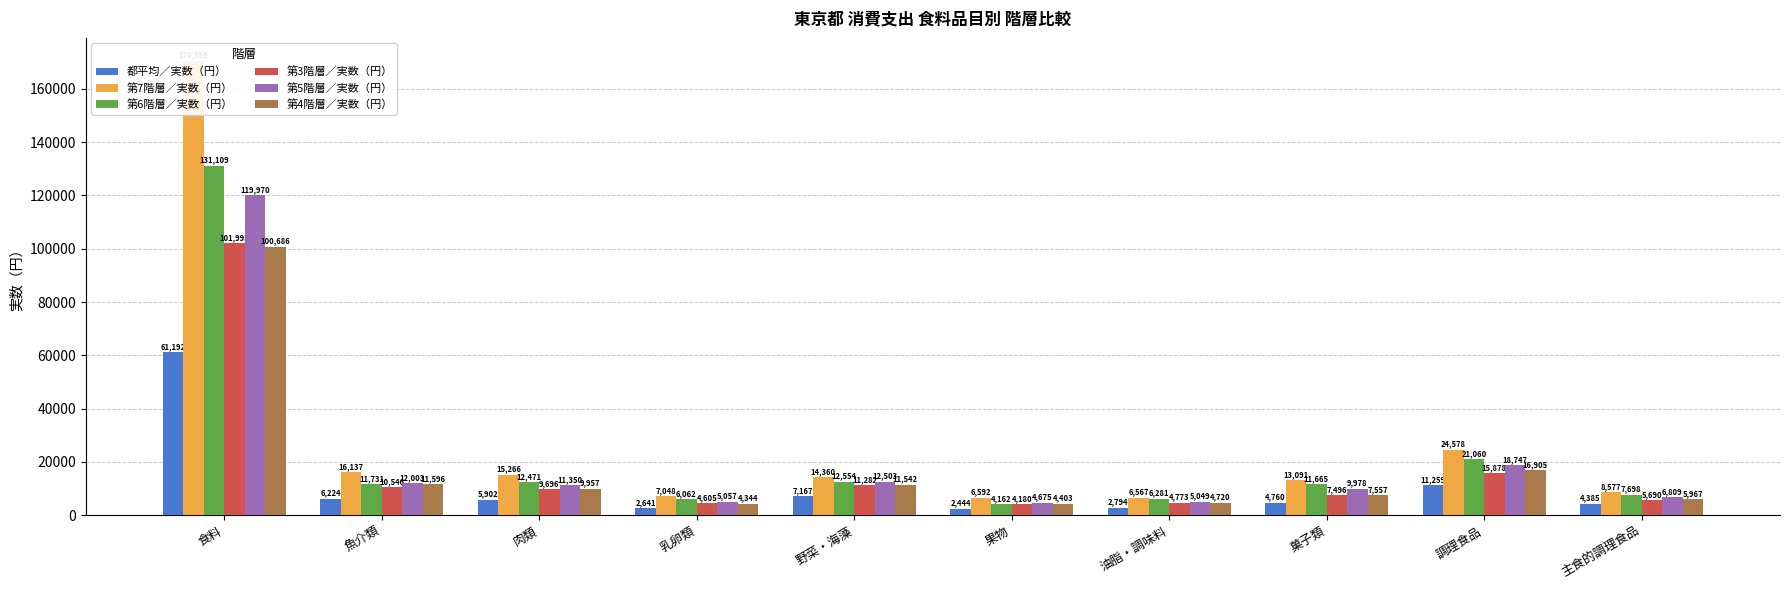

Does the chart contain any negative values?

No